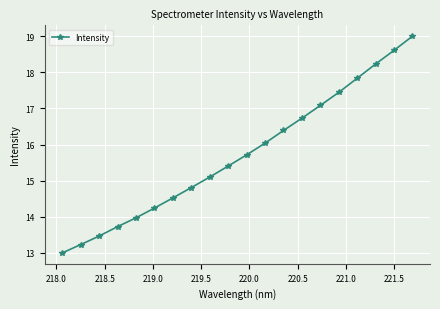

Reading left to right, list all the values displayed in this chart.

13.0	13.2	13.5	13.7	14.0	14.2	14.5	14.8	15.1	15.4	15.7	16.0	16.4	16.7	17.1	17.4	17.8	18.2	18.6	19.0